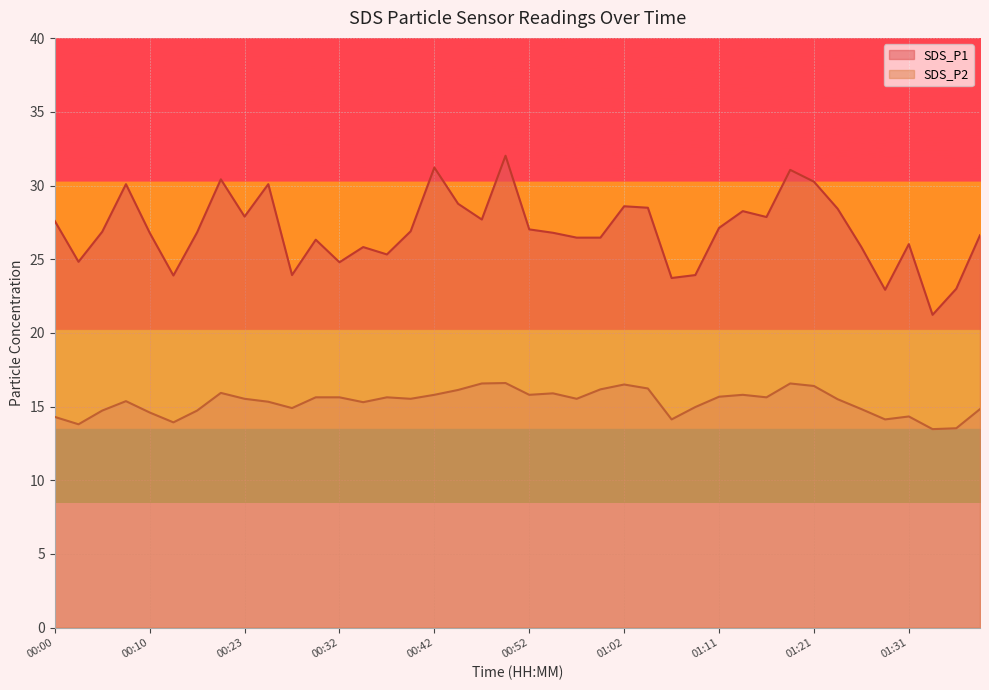

The SDS_P2 series shows 25.6 at 00:07. True or false?

False